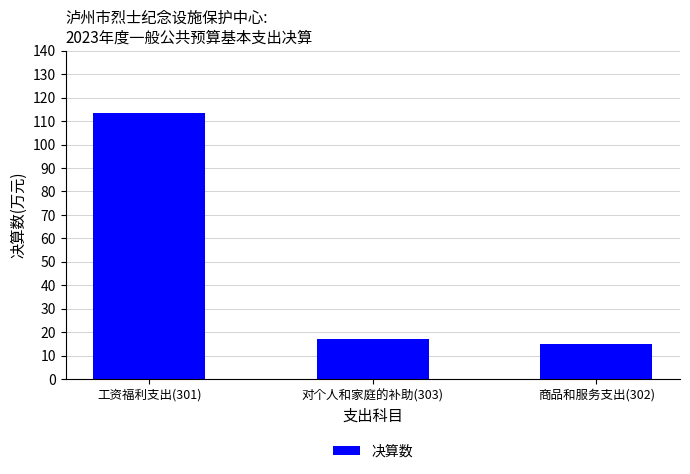

True or false: the data shows 15.1 at 商品和服务支出(302).

True